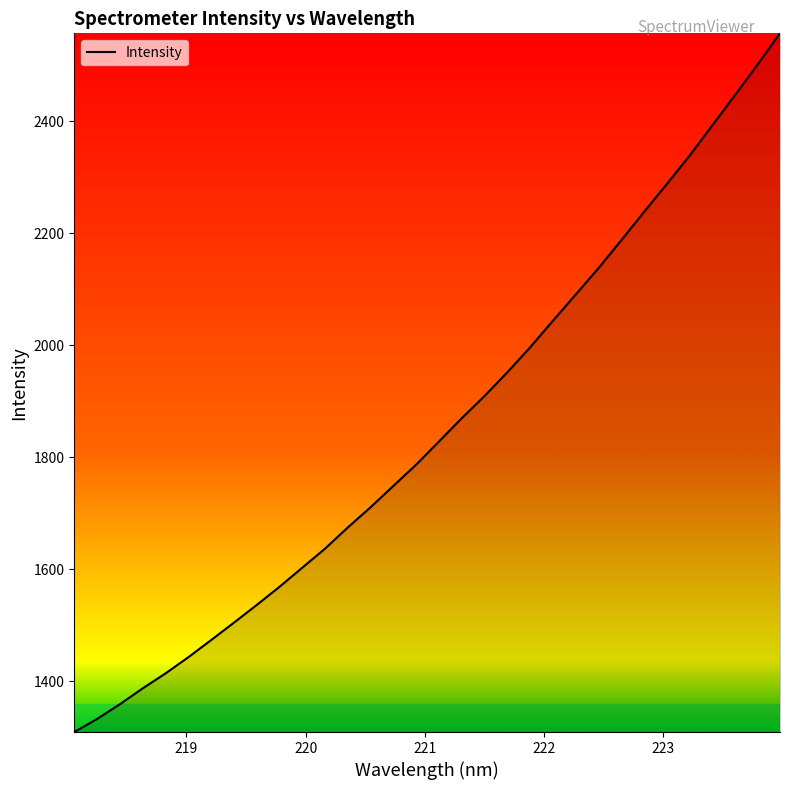

What is the greatest value displayed?

2556.7